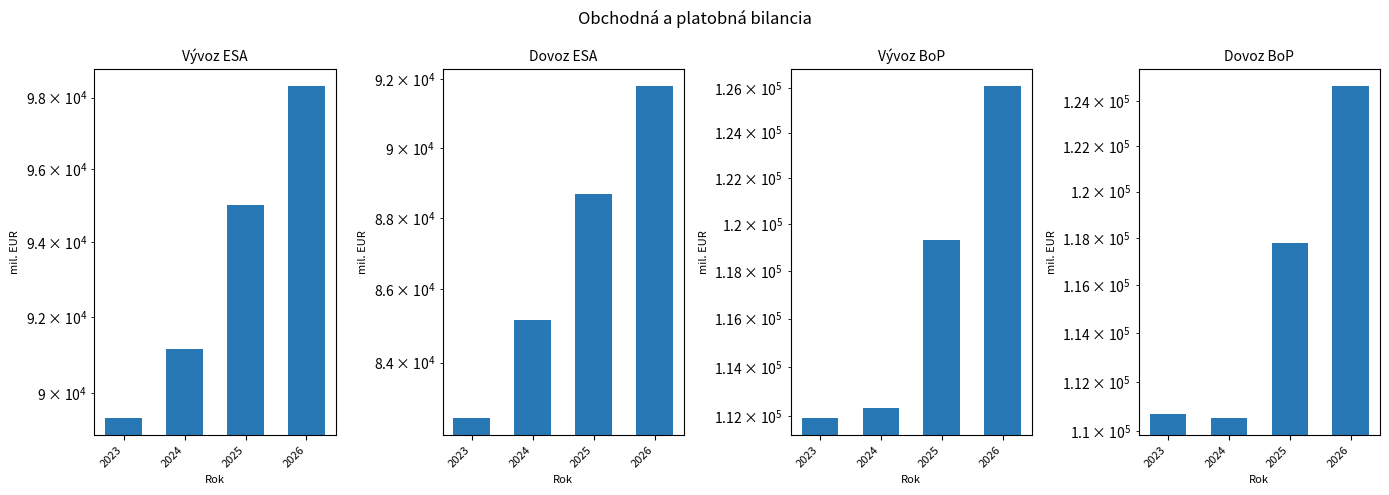

Is the value of Dovoz tovarov a služieb (ESA) at 2024 greater than the value of Vývoz tovarov a služieb (BoP) at 2024?

No